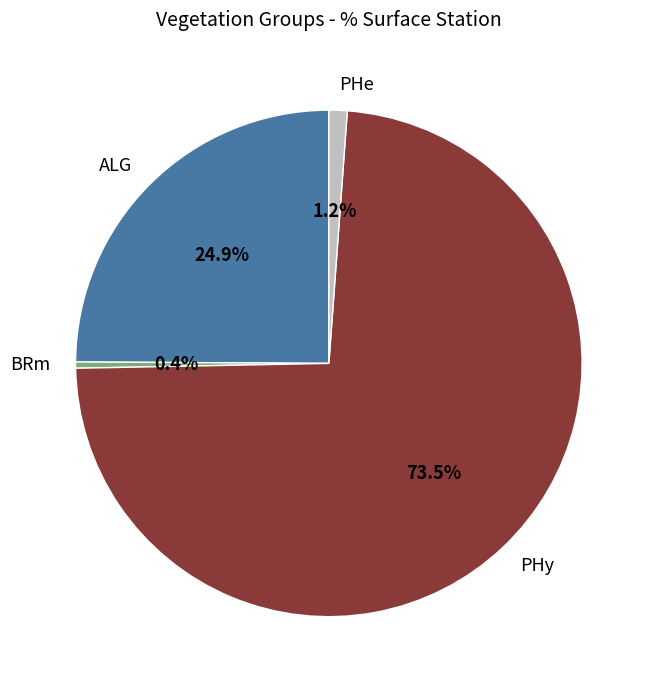

To the nearest percent, what is the difference between the largest and smallest slice percentages?

73%